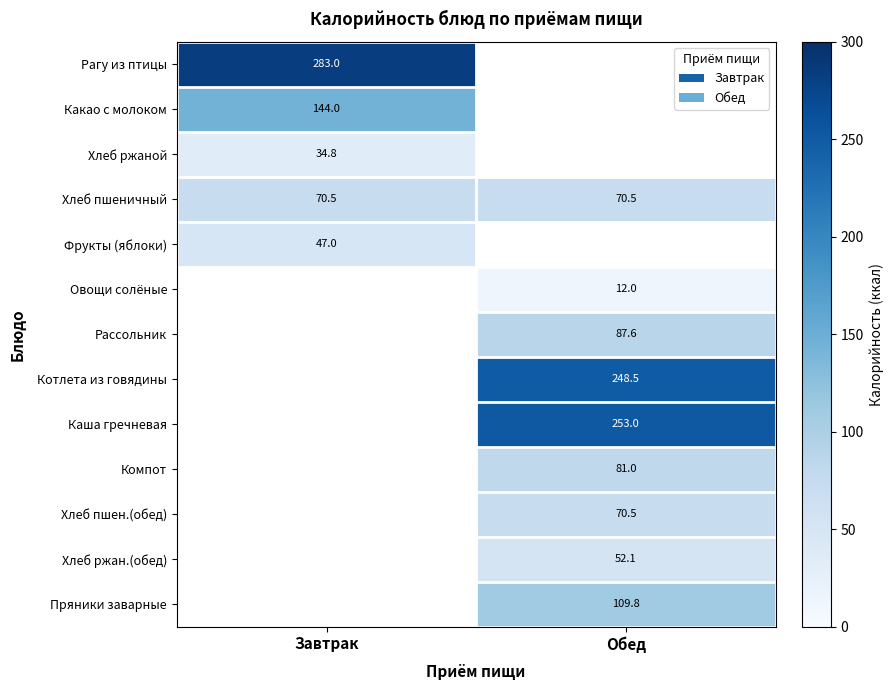

The Хлеб пшен.(обед) series shows 70.5 at Обед. True or false?

True